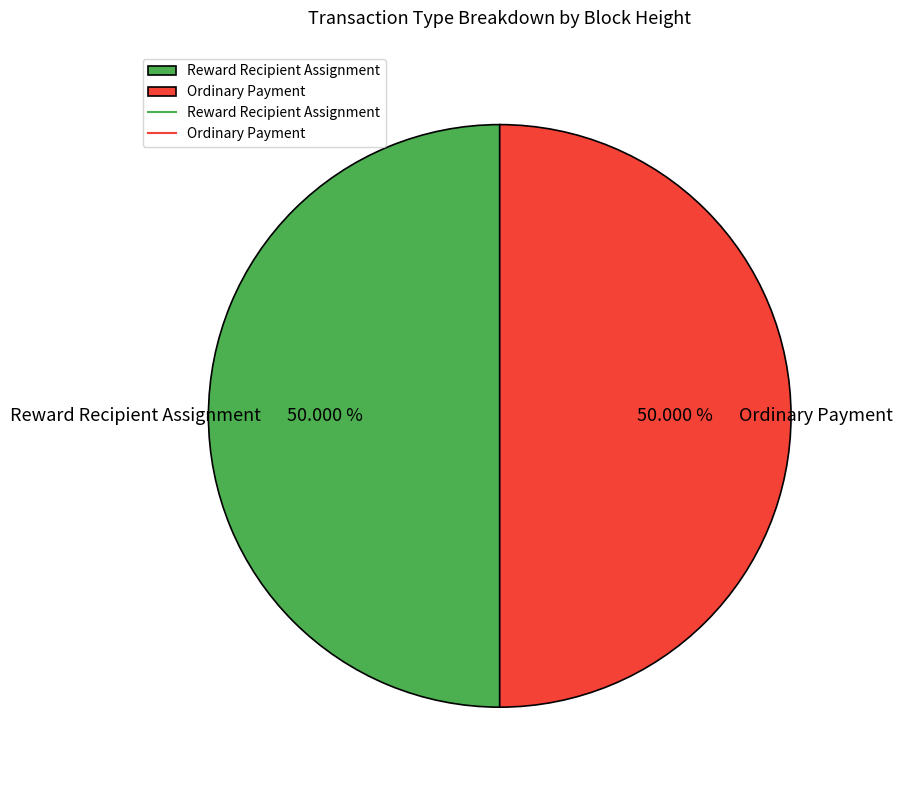

Count the number of slices in the pie.

2